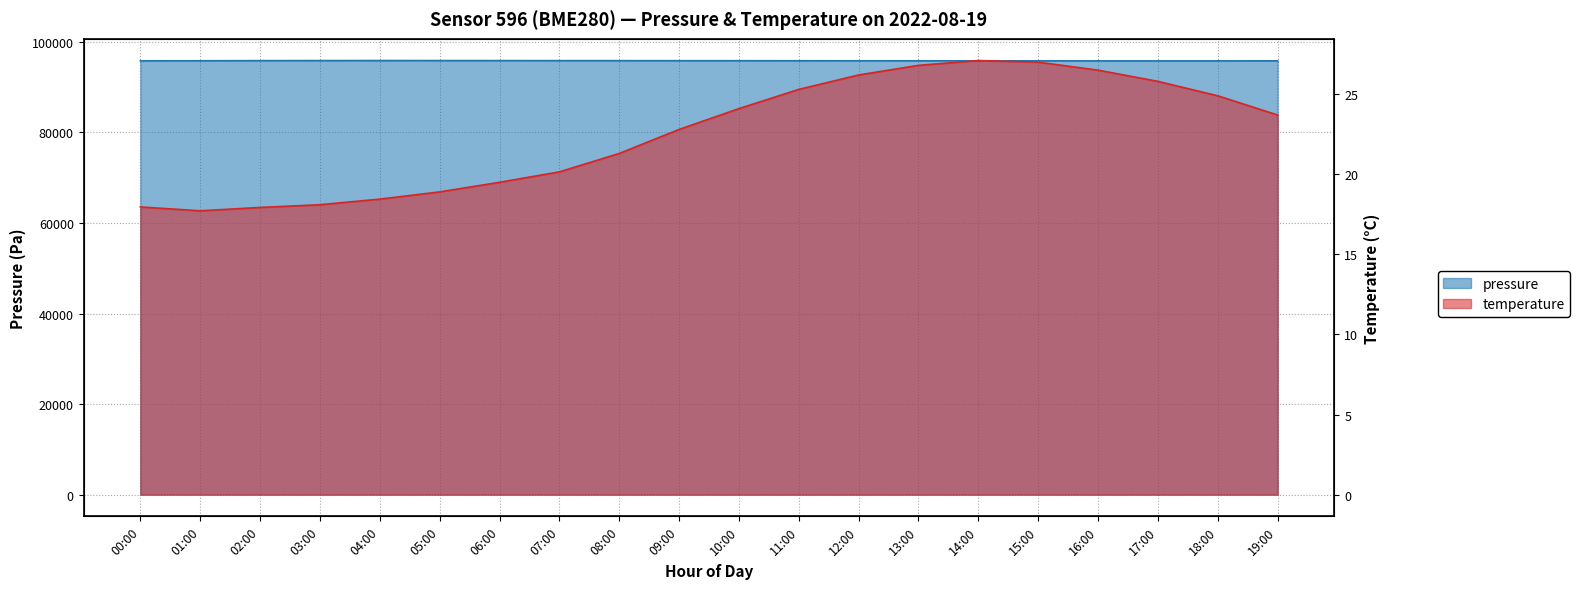

What is the approximate value of pressure at 03:00?

95876.5